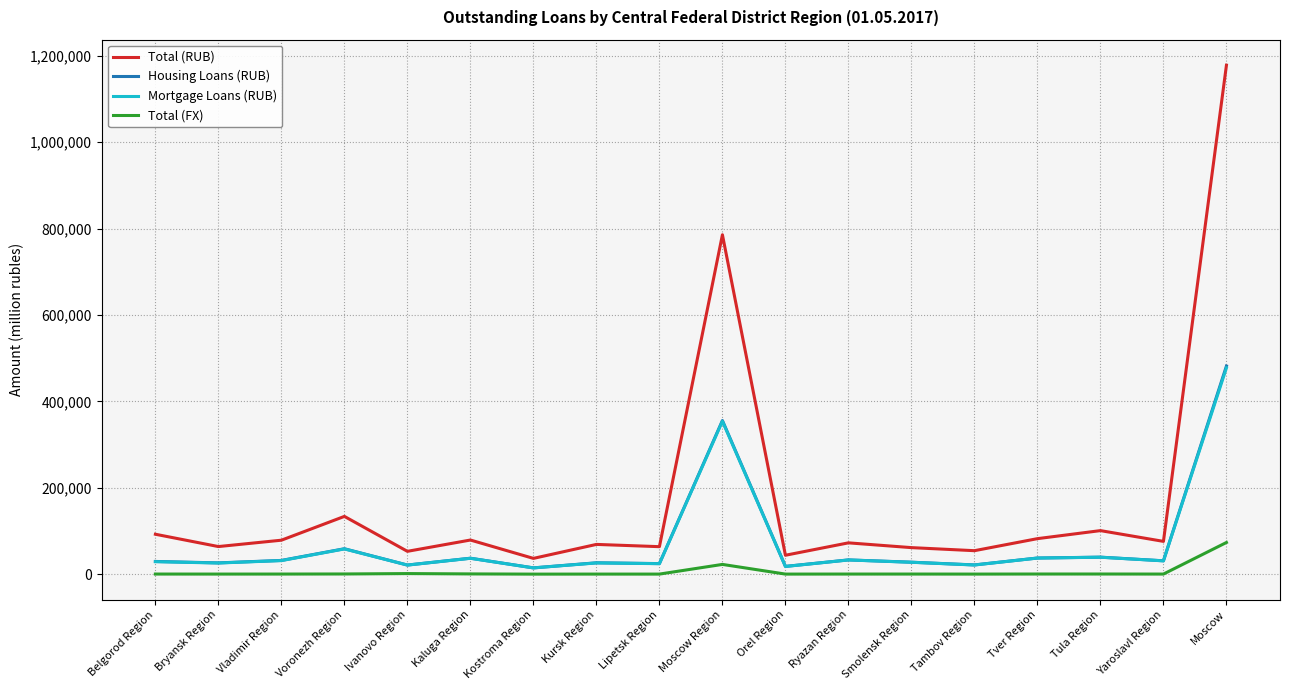

What are all the series names shown in the legend?

Total (RUB), Housing Loans (RUB), Mortgage Loans (RUB), Total (FX)